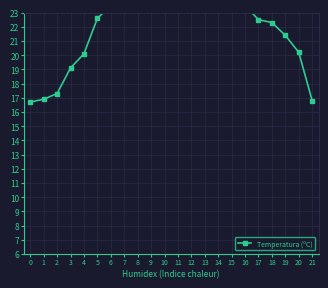

What is the smallest value displayed?

16.7